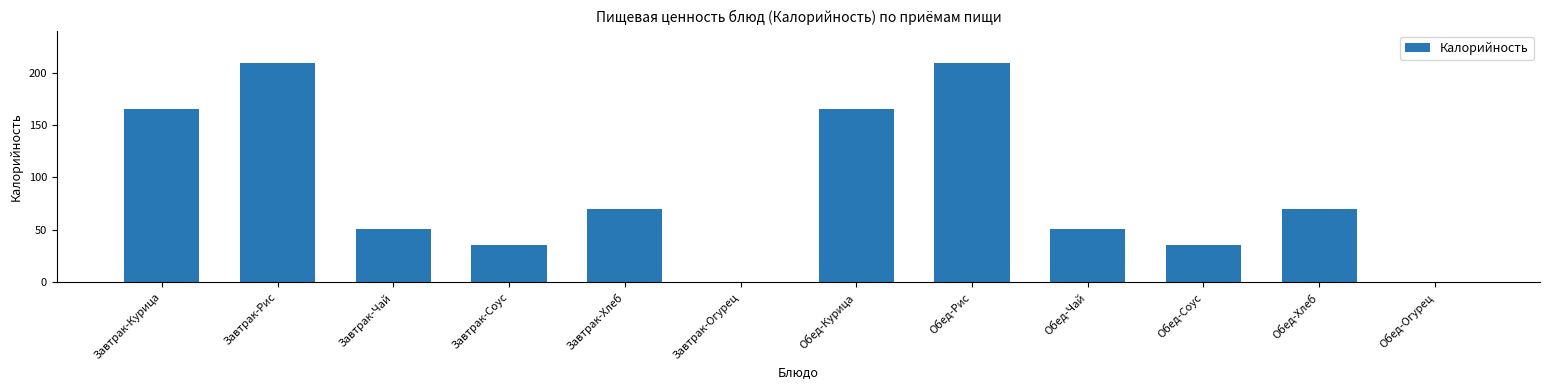

Are the bars horizontal?

No